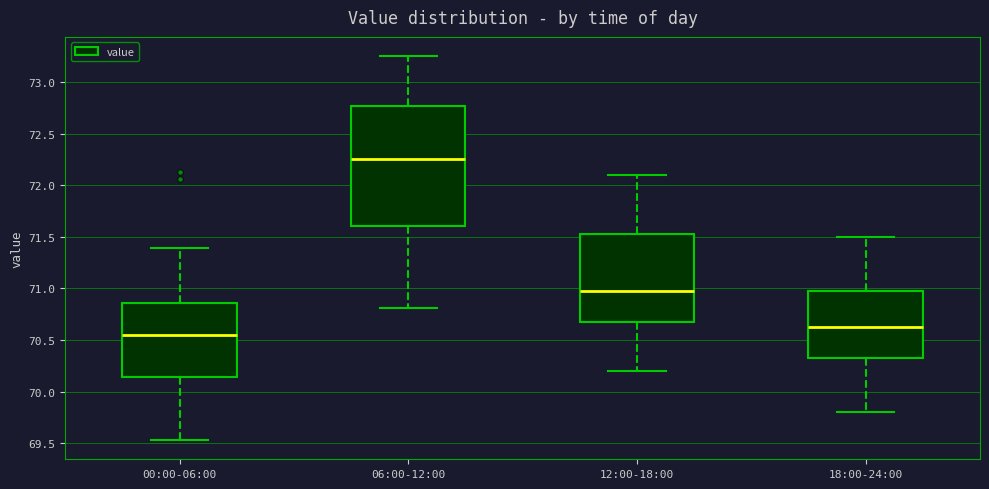

Where does the median line of the box for 00:00-06:00 sit on the y-axis? The values are not printed on the chart, so give them approximately, as read against the axis.

70.55